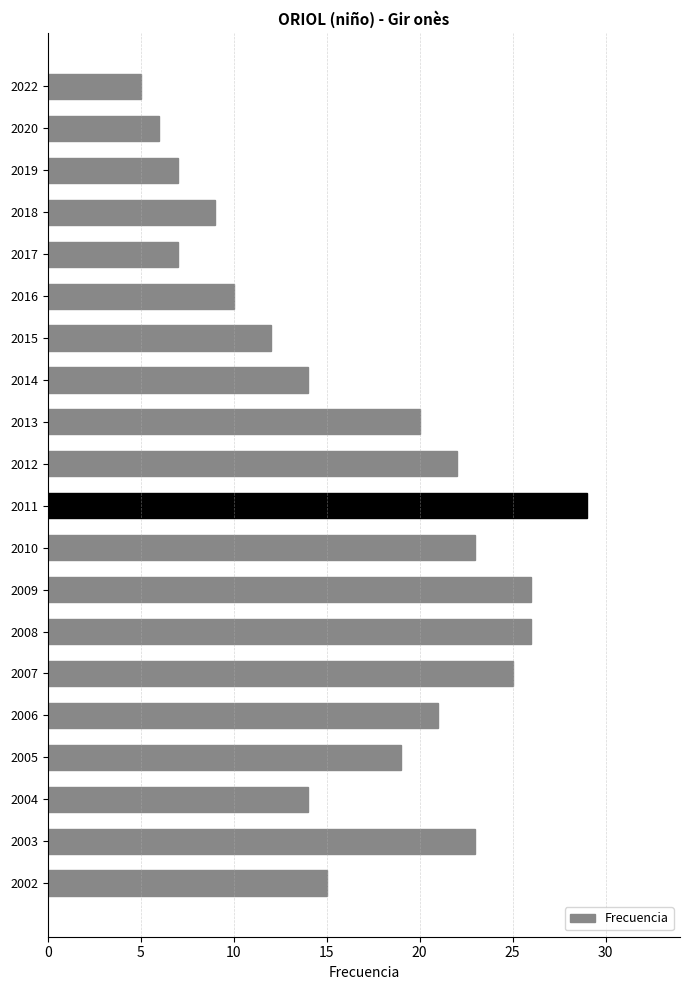

What is the greatest value displayed?

29